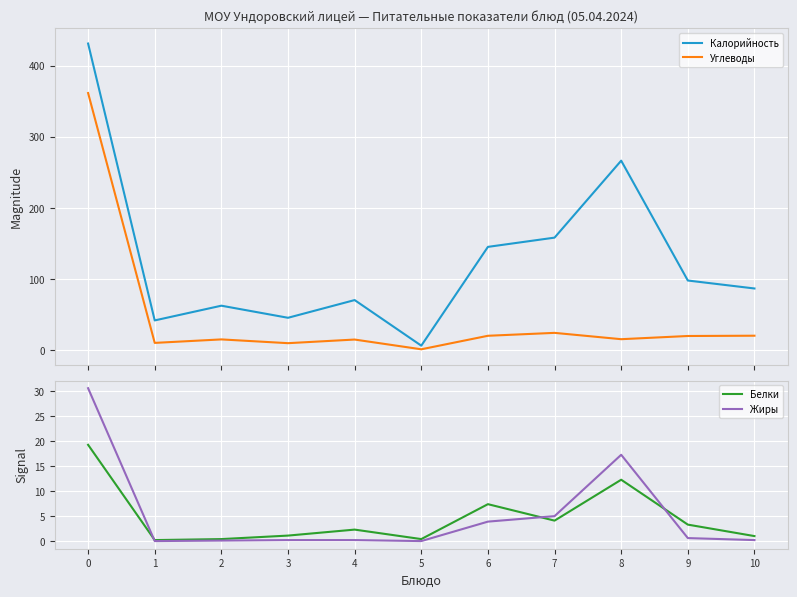

True or false: Калорийность and Белки cross at least once.

False